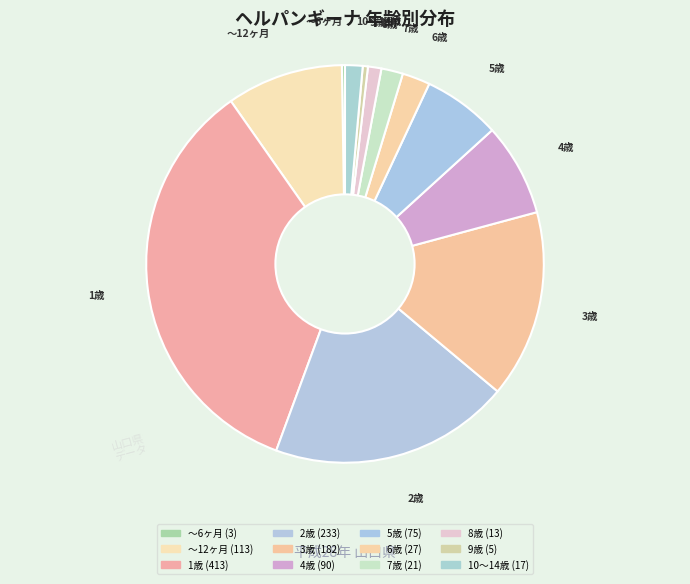

How many segments does this pie chart have?

12